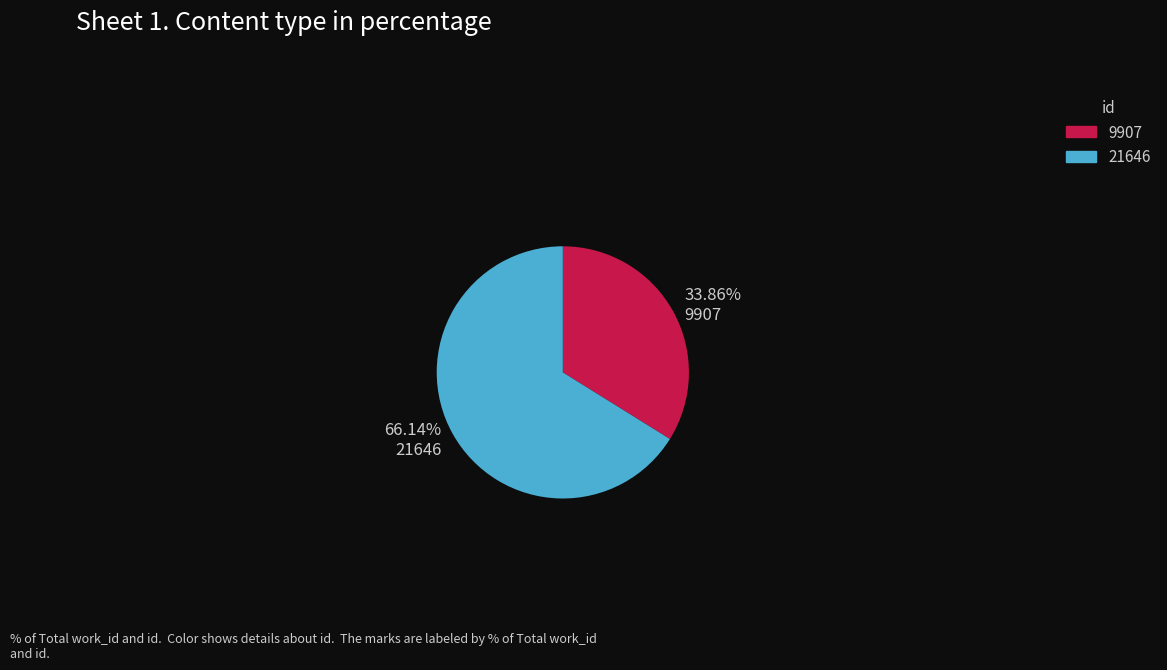

To the nearest percent, what percentage of the pie is 21646?

66%